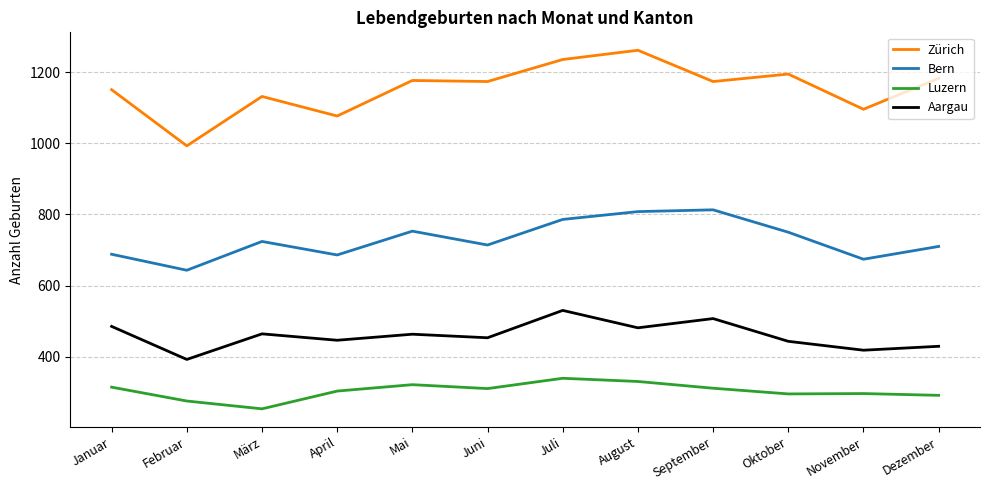

Is the value of Aargau at Februar greater than the value of Luzern at Januar?

Yes